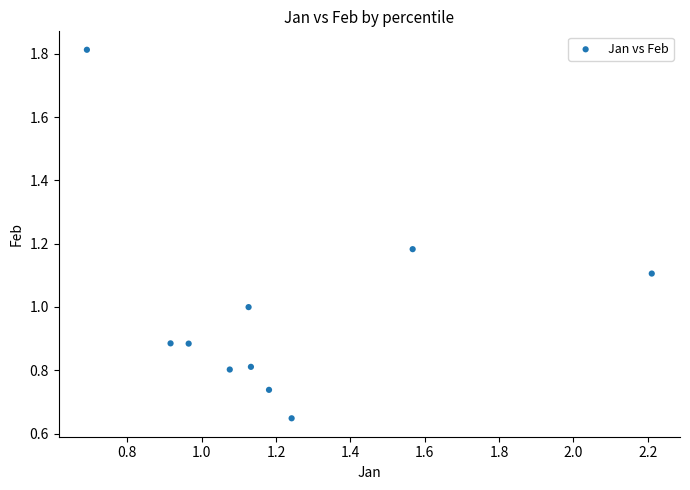

What is the average Y value?

1.0